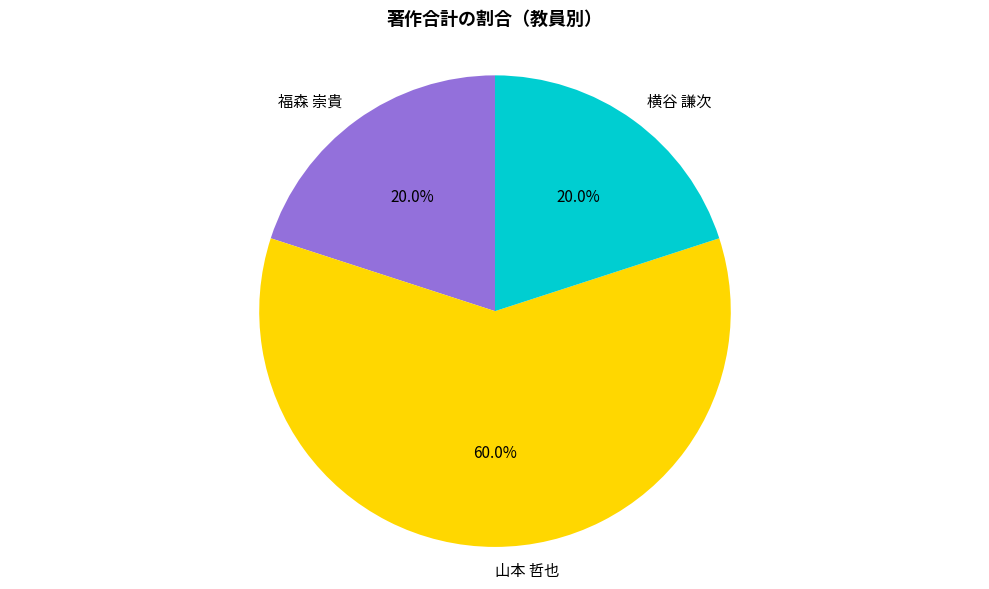

How many slices are in this pie chart?

3